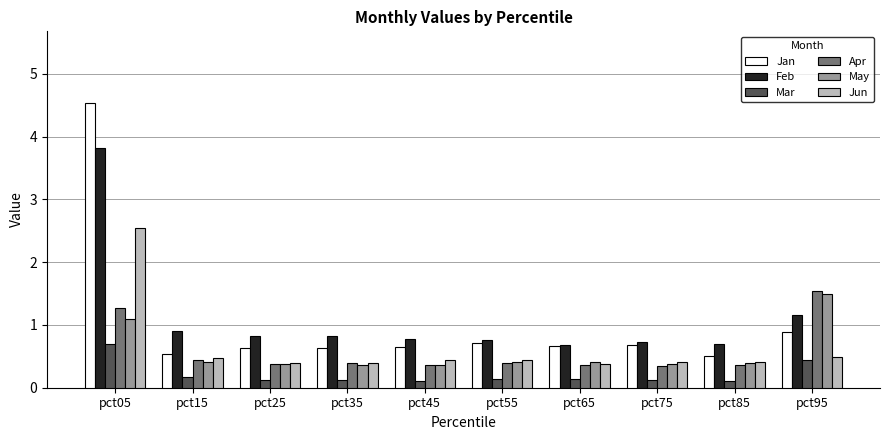

Which series has the widest spread of values?

Jan